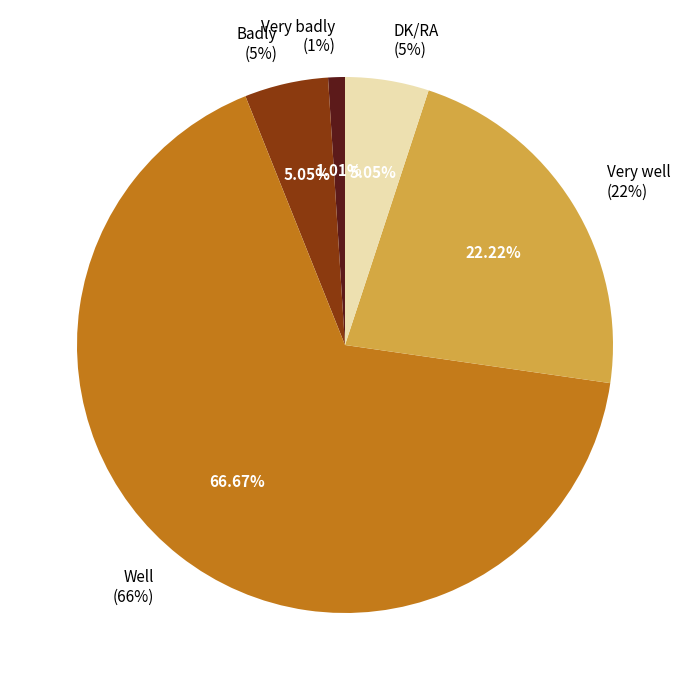

To the nearest percent, what percentage of the pie is Very badly?

1%